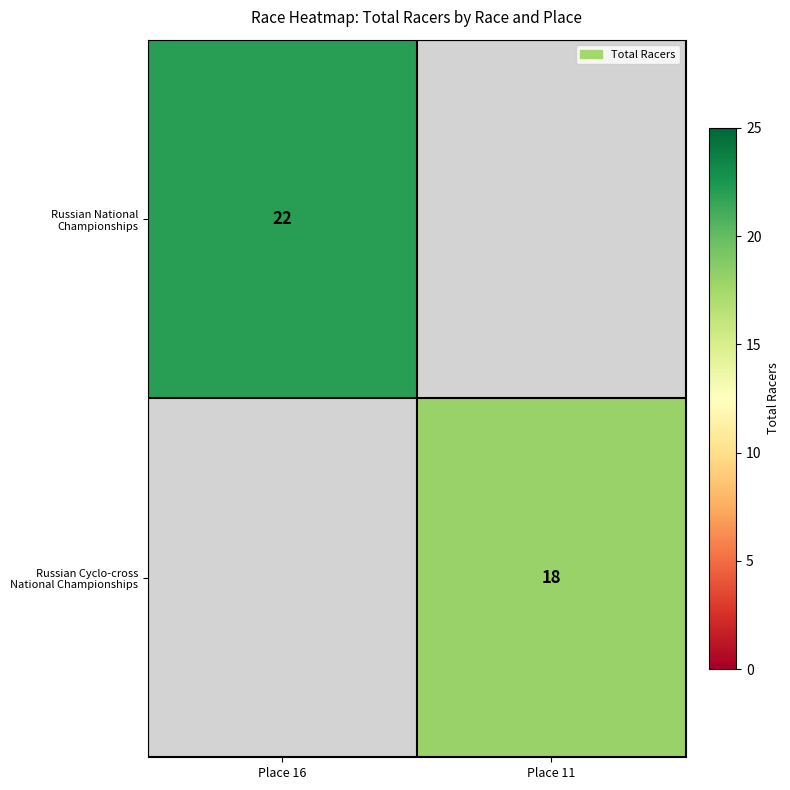

Rank the series at Place 16 from lowest to highest value.

Russian Cyclo-cross National Championships, Russian National Championships